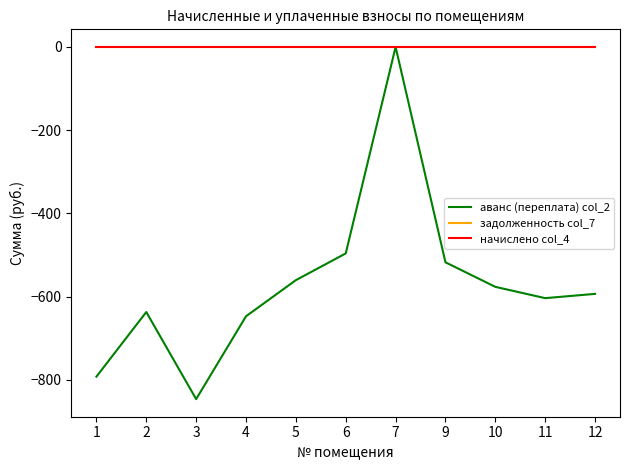

At which label is аванс (переплата) col_2 closest to -423?

6